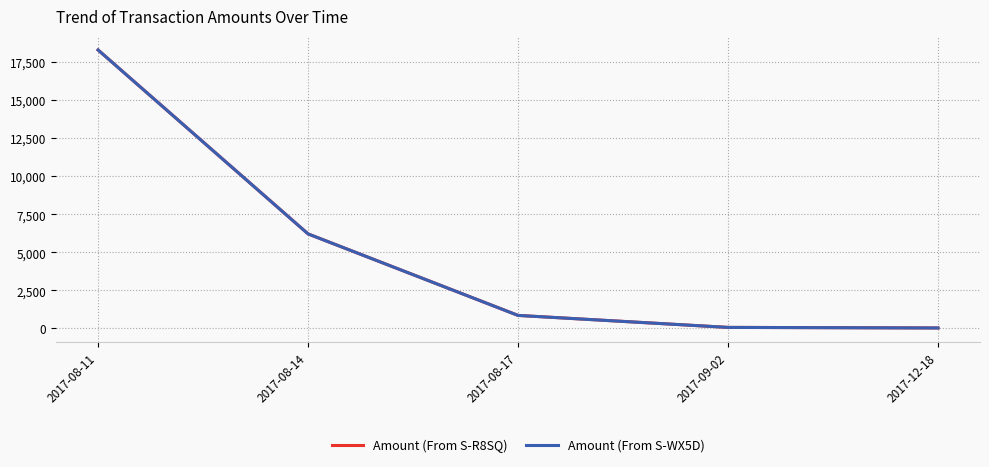

Which label corresponds to the largest value in the chart?

2017-08-11